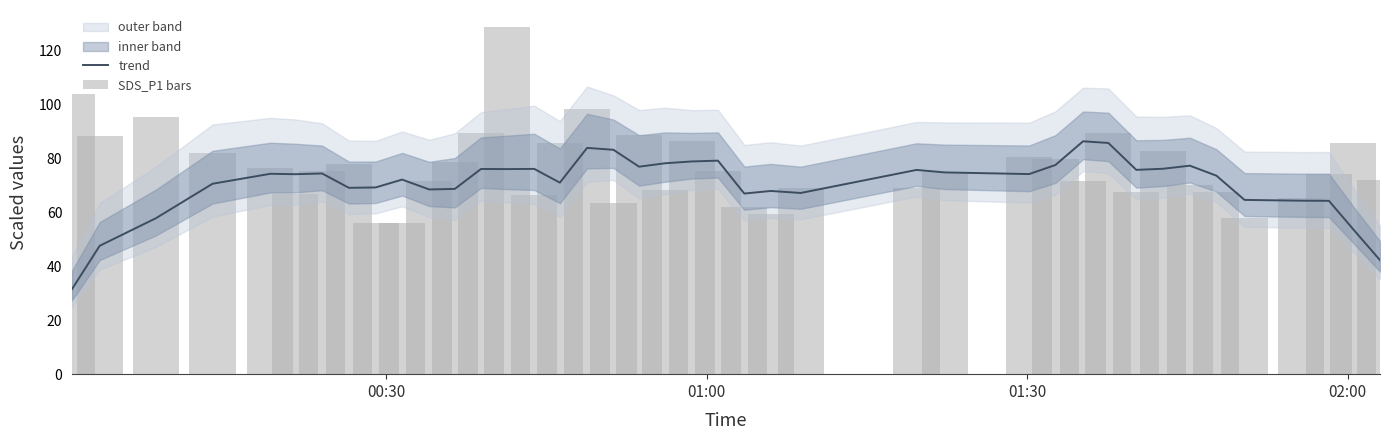

What is the difference between the second highest and second lowest values in the trend series?

43.4